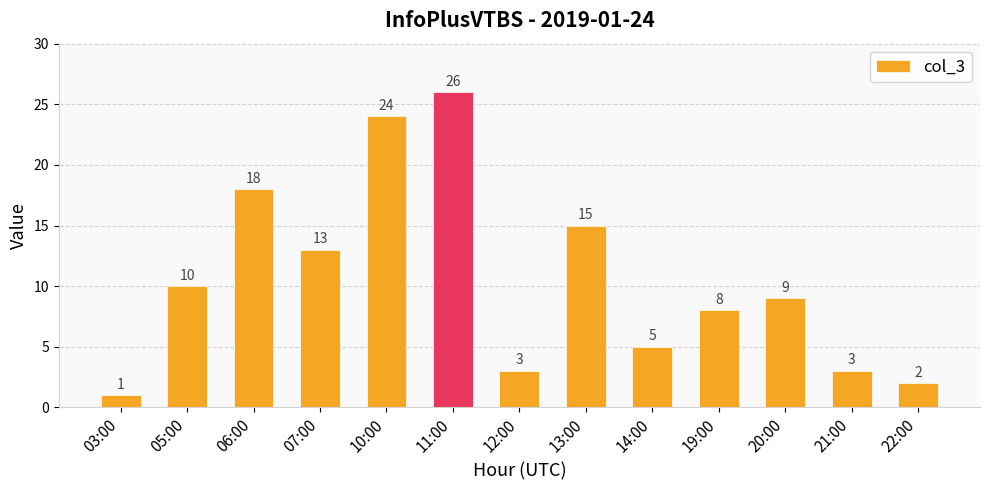

What is the sum of all values?

137